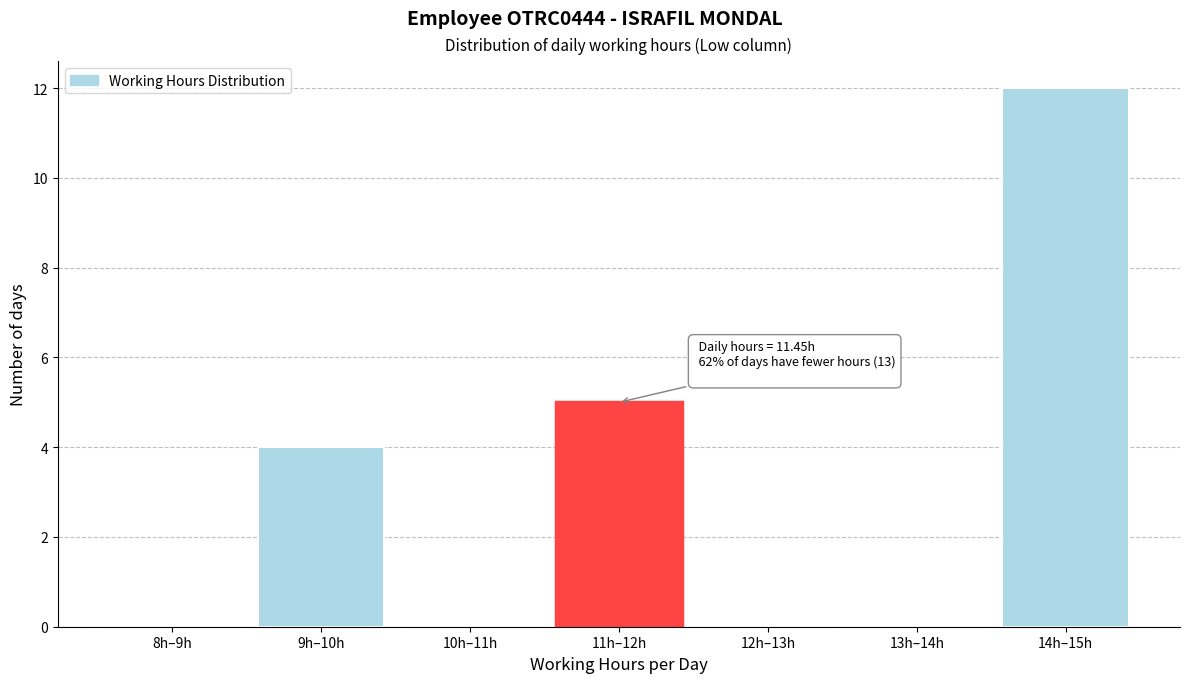

Reading left to right, extract all data points from this chart.

8h–9h=0	9h–10h=4	10h–11h=0	11h–12h=5	12h–13h=0	13h–14h=0	14h–15h=12